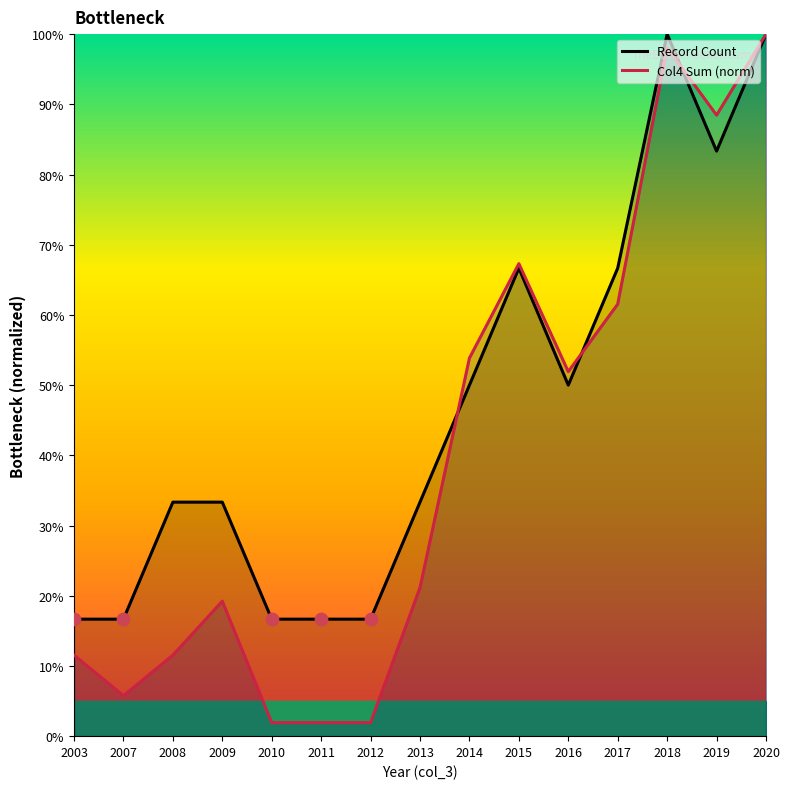

What is the total value across all series at 2007?

22.4